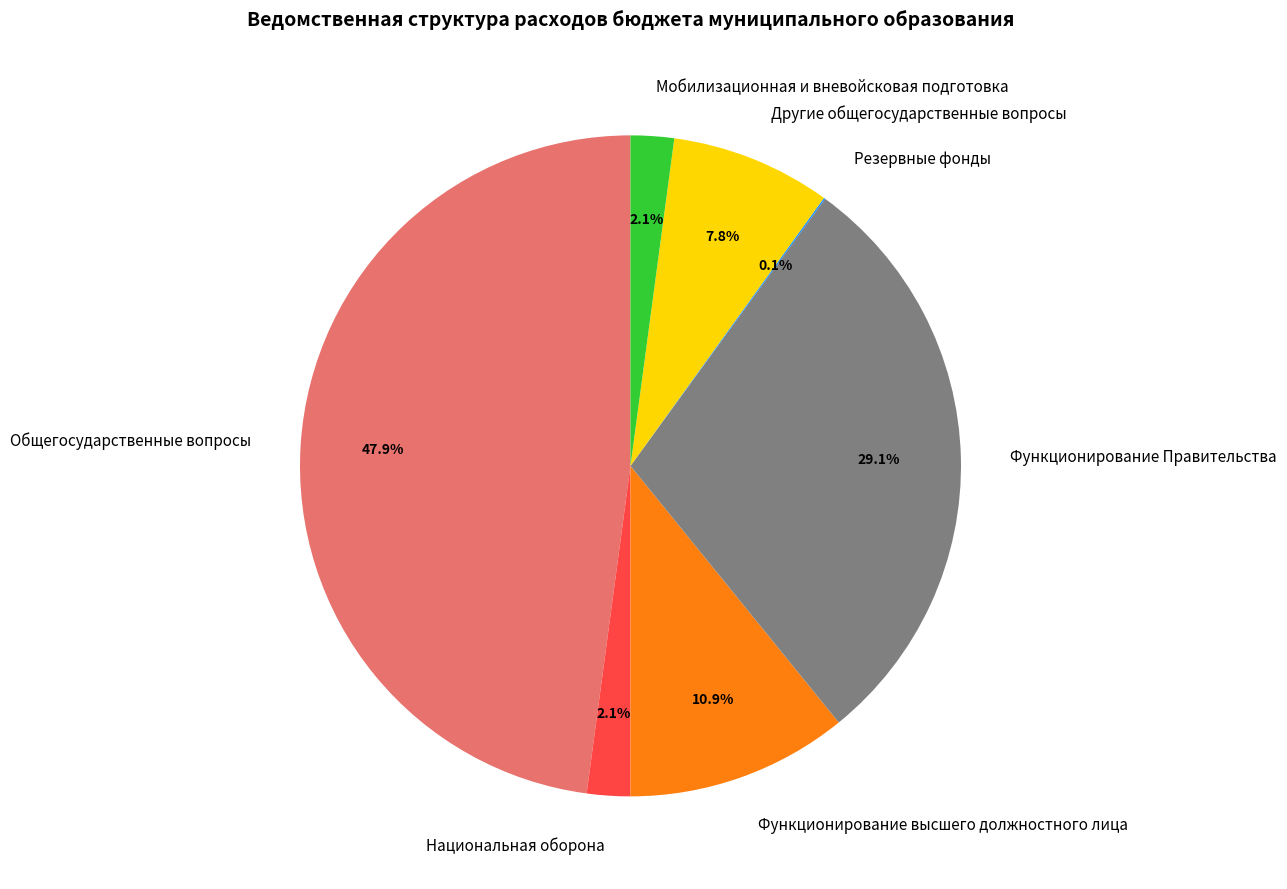

What portion of the pie excludes Национальная оборона?

97.9%